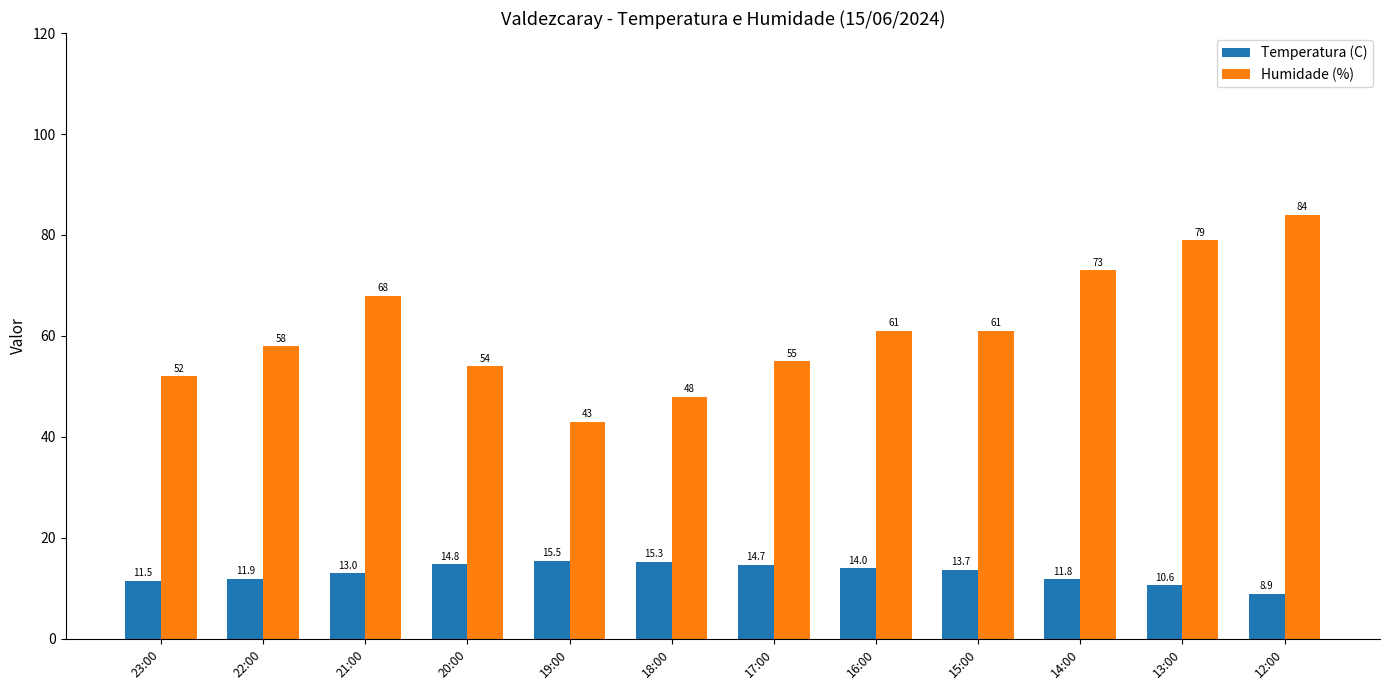

How many bars are there in total?

24